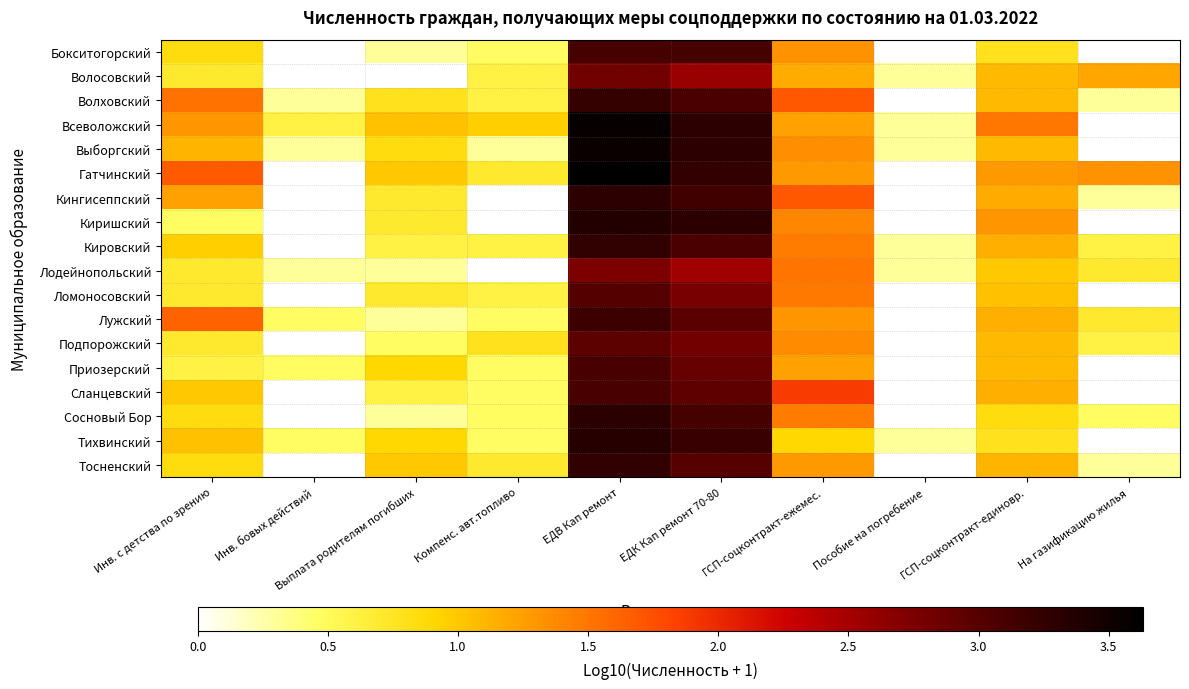

At which category does the chart reach its peak across all series?

ЕДВ Кап ремонт